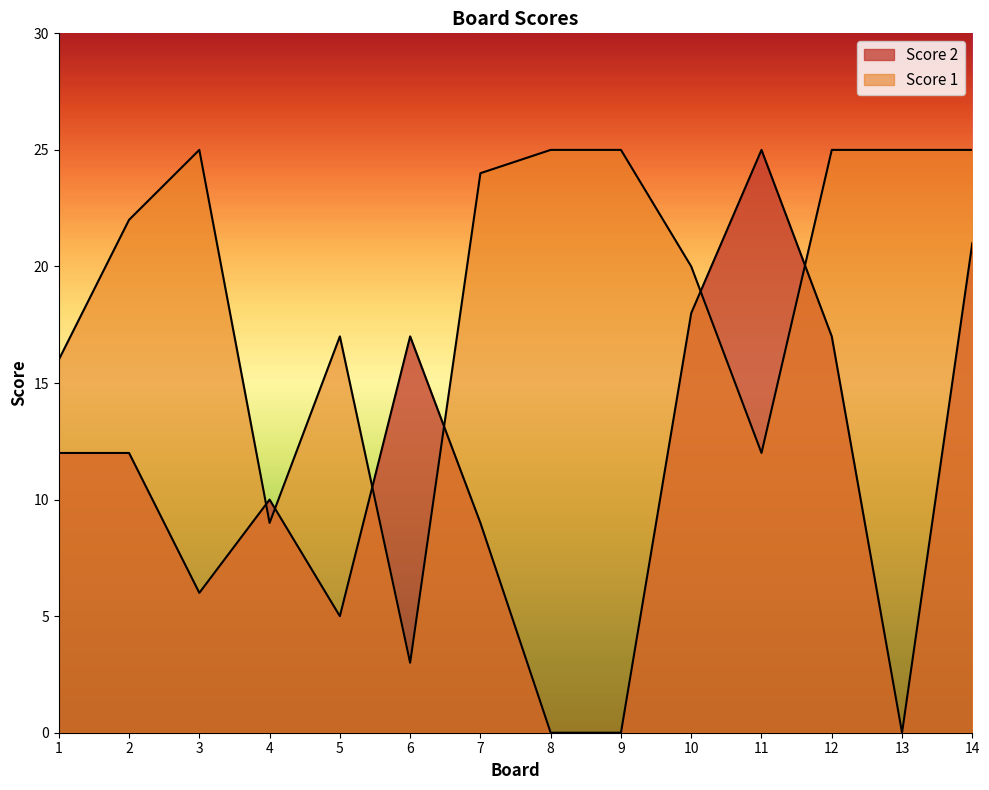

Is it true that Score 2 equals 25 at 11?

True